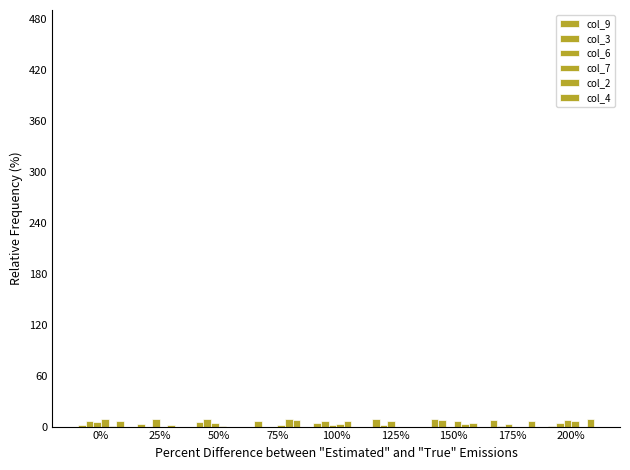

How many groups of bars are there?

9